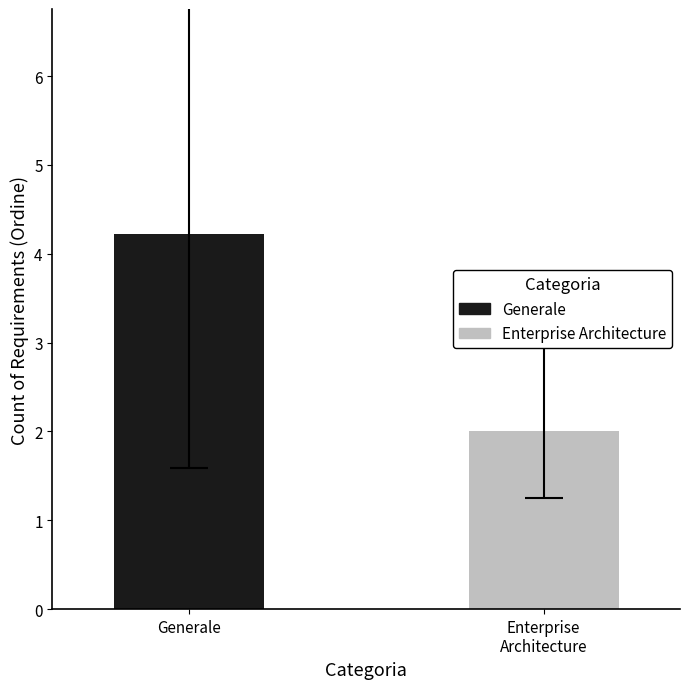

What is the highest value of the Enterprise Architecture series?

2.0